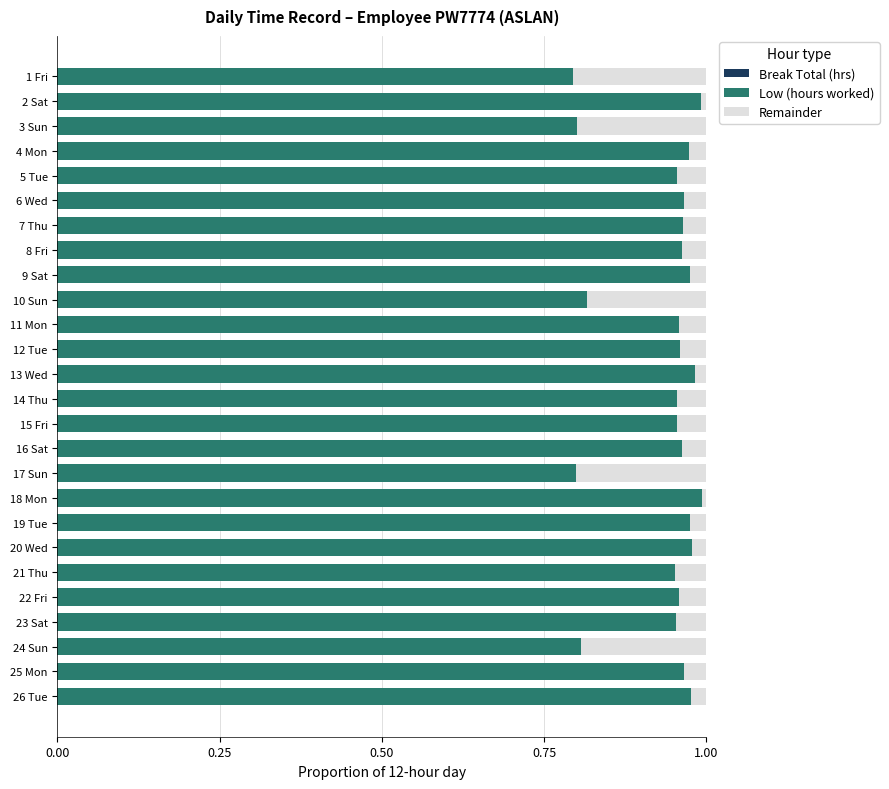

True or false: Low (hours worked) has a value of 1.0 at 12 Tue.

True